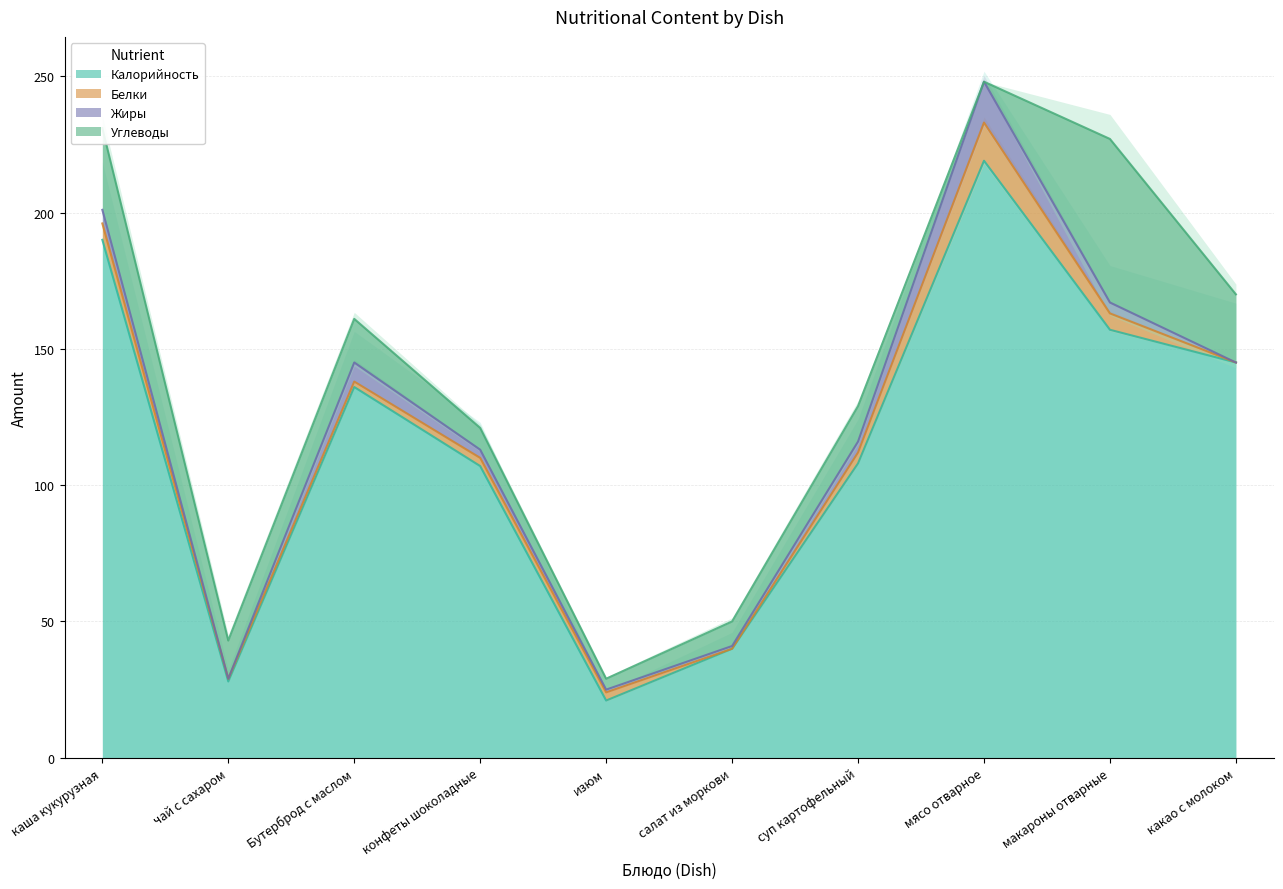

The Белки series shows 1 at изюм. True or false?

False